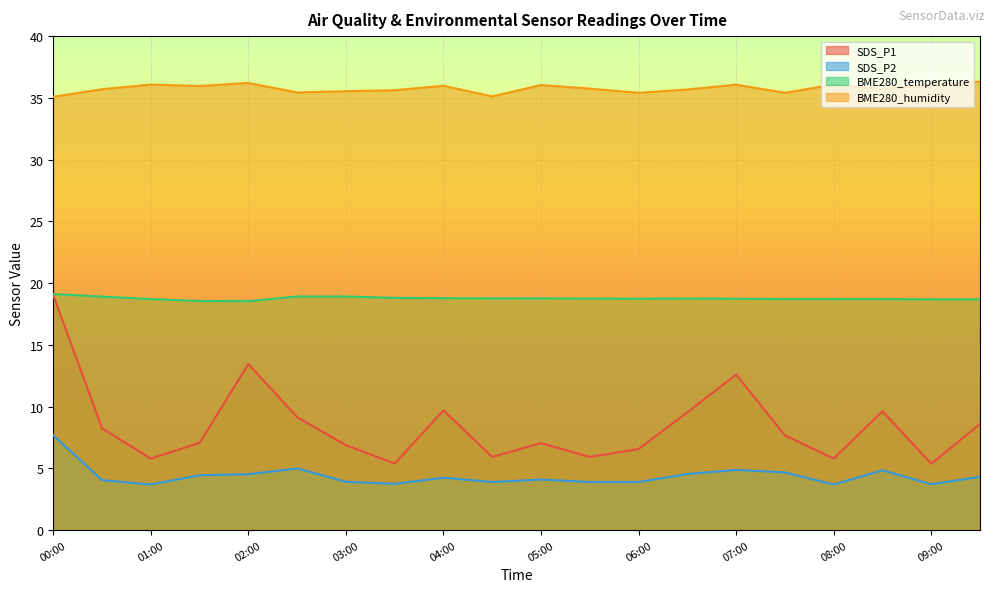

In SDS_P2, how many points are higher than both neighbors (excluding endpoints)?

5